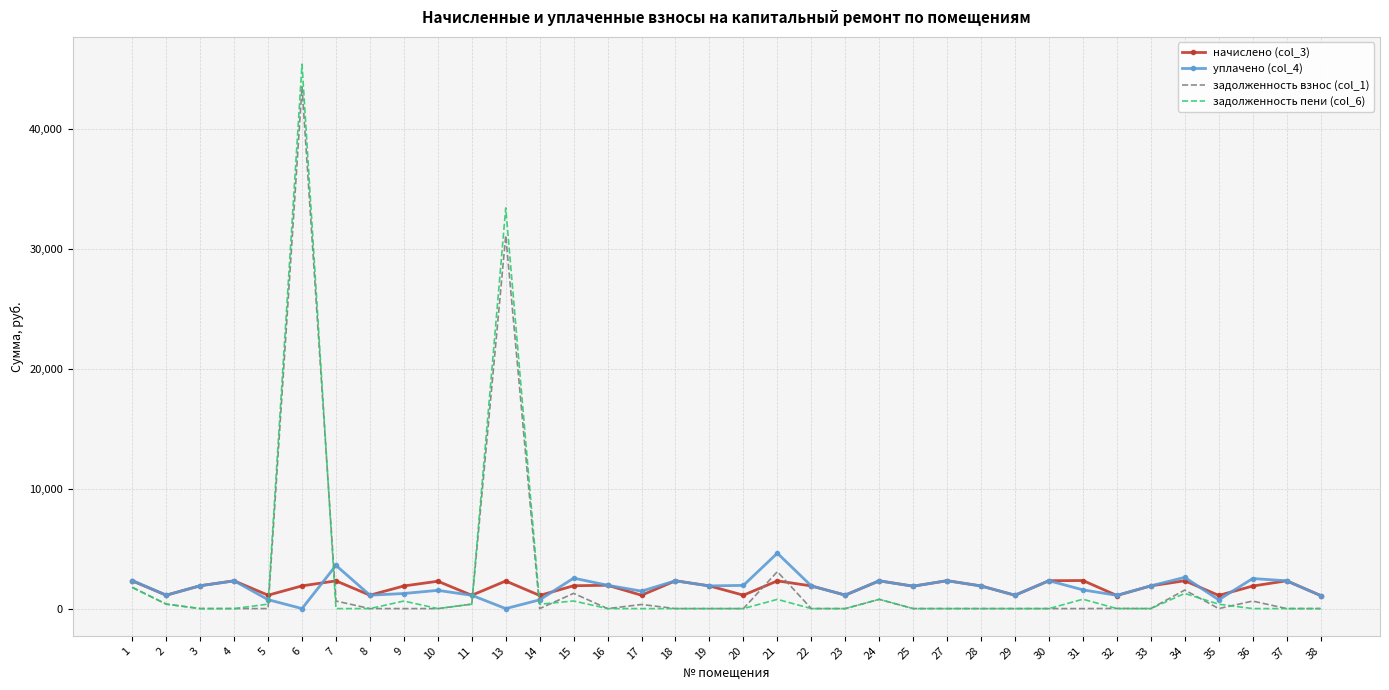

What is the spread (max minus min) of values at 19?

1891.4